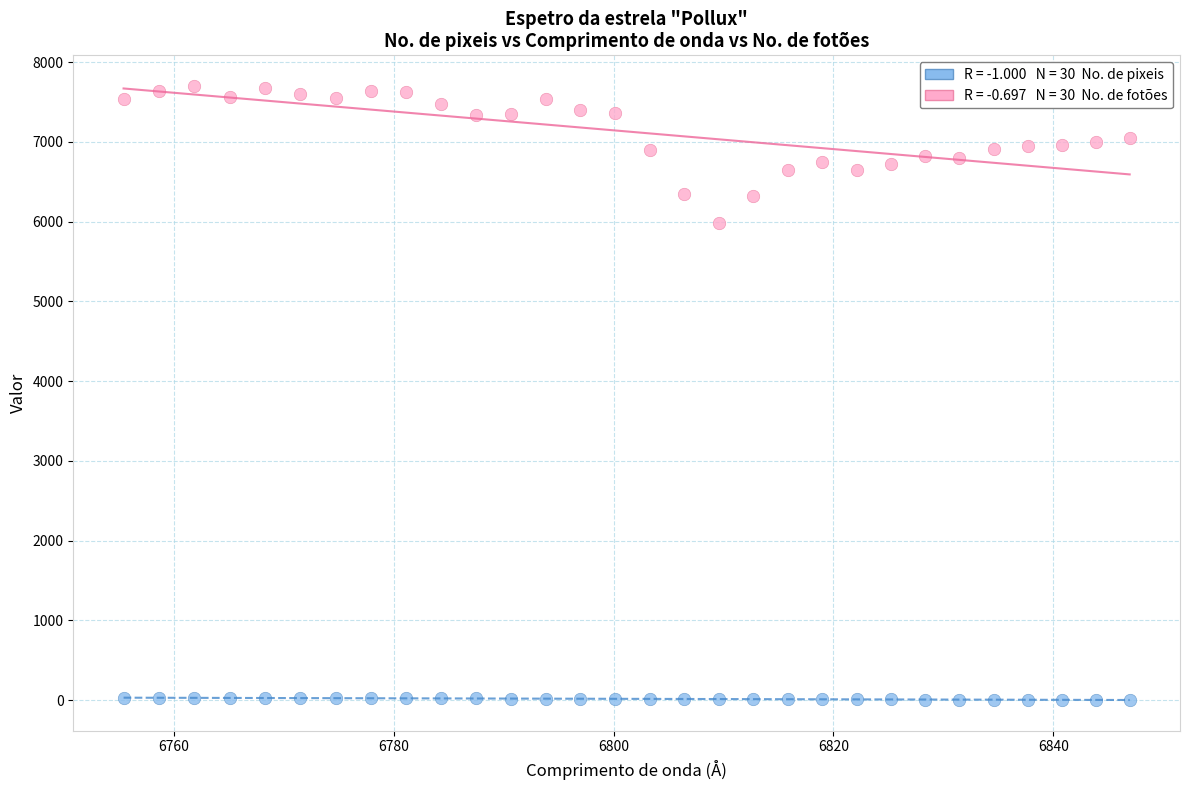

Across all data points, what is the range of Y values (max minus min)?

7698